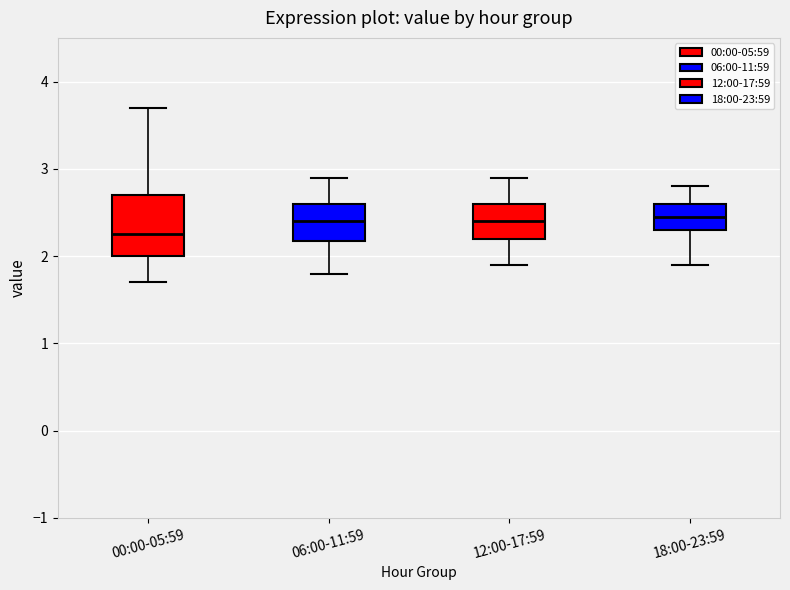

Where does the median line of the box for 06:00-11:59 sit on the y-axis? The values are not printed on the chart, so give them approximately, as read against the axis.

2.4